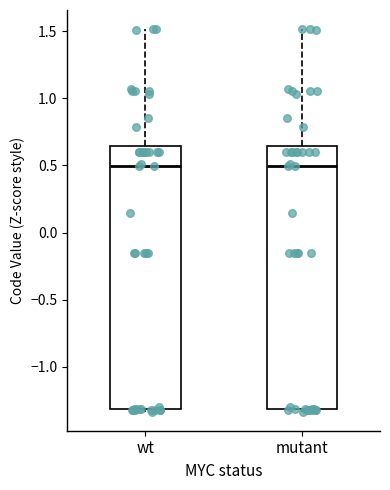

Reading left to right, read every box against the y-axis: the position of its median line, the range the box covers, and the ends of its whiskers. The values are not printed on the chart, so give them approximately, as read against the axis.

wt: median 0.50, box -1.30 to 0.65, whiskers -1.35 to 1.50
mutant: median 0.50, box -1.30 to 0.65, whiskers -1.35 to 1.50